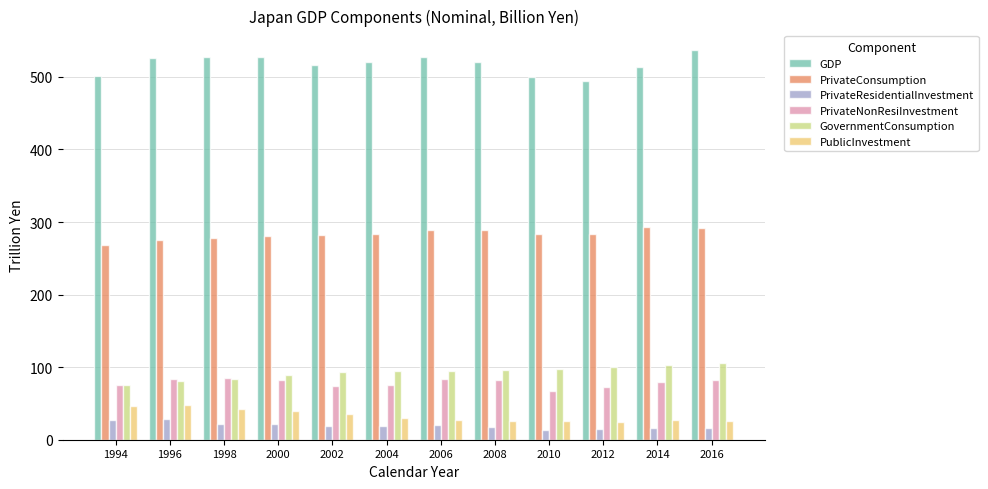

How many values in the PublicInvestment series exceed 30?

6